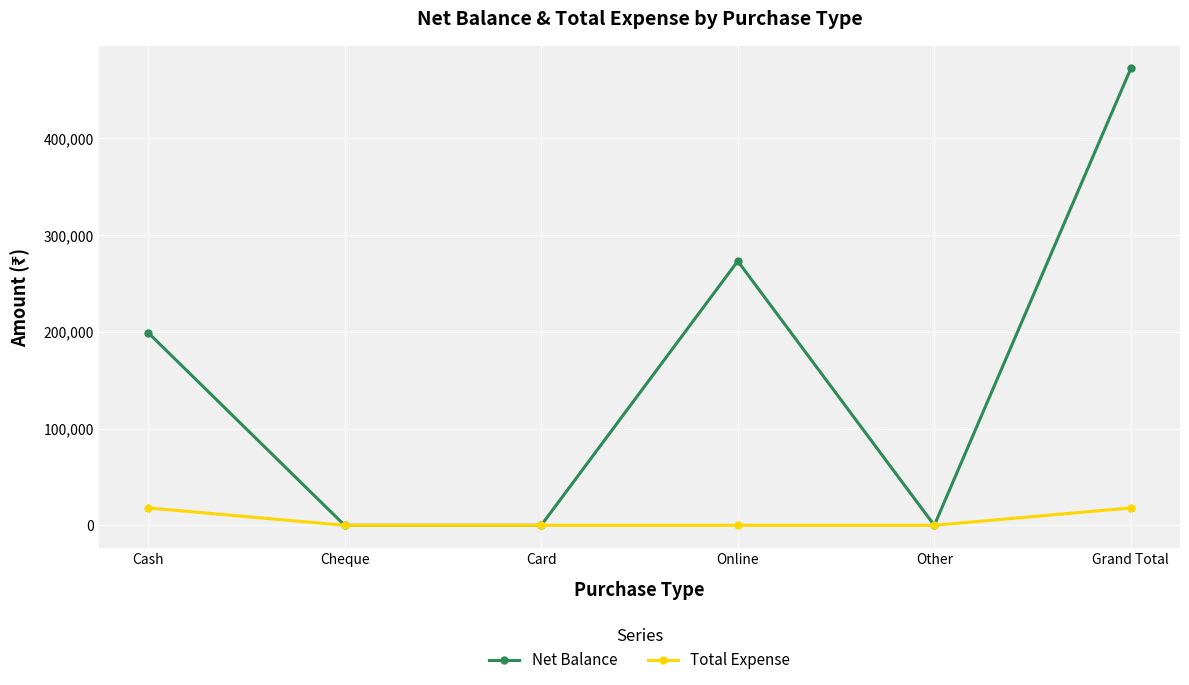

How many Net Balance values are between 0 and 273200?

5